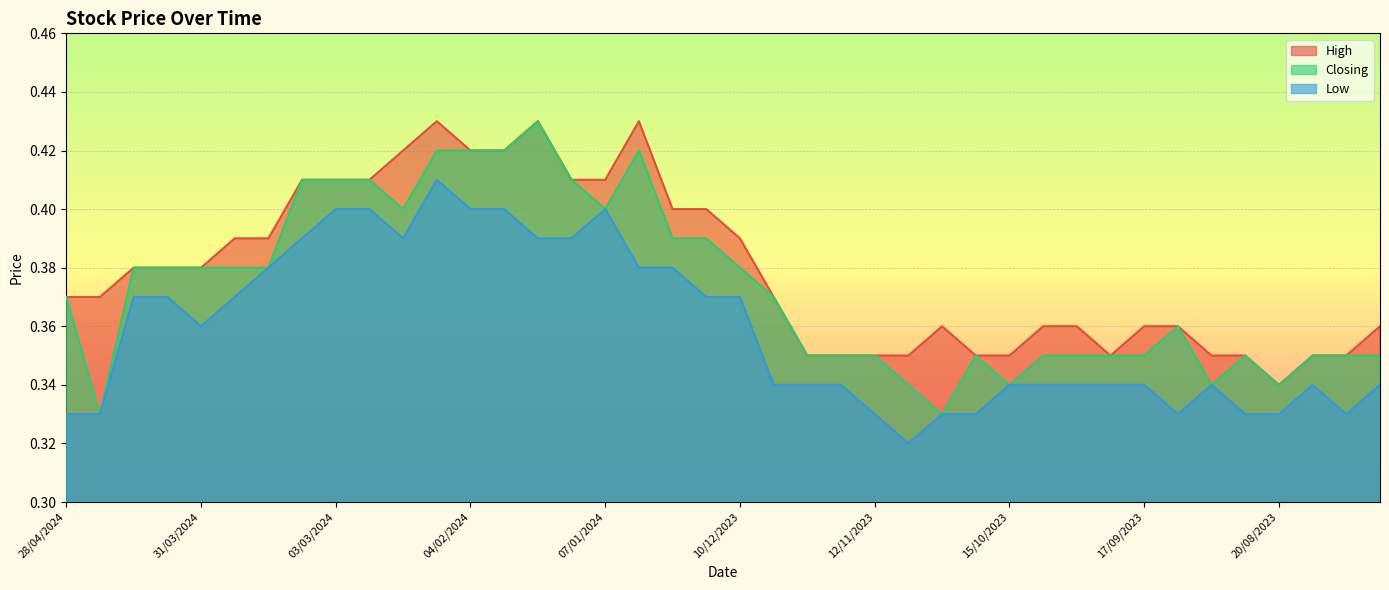

What is the average value of the Low series?

0.4